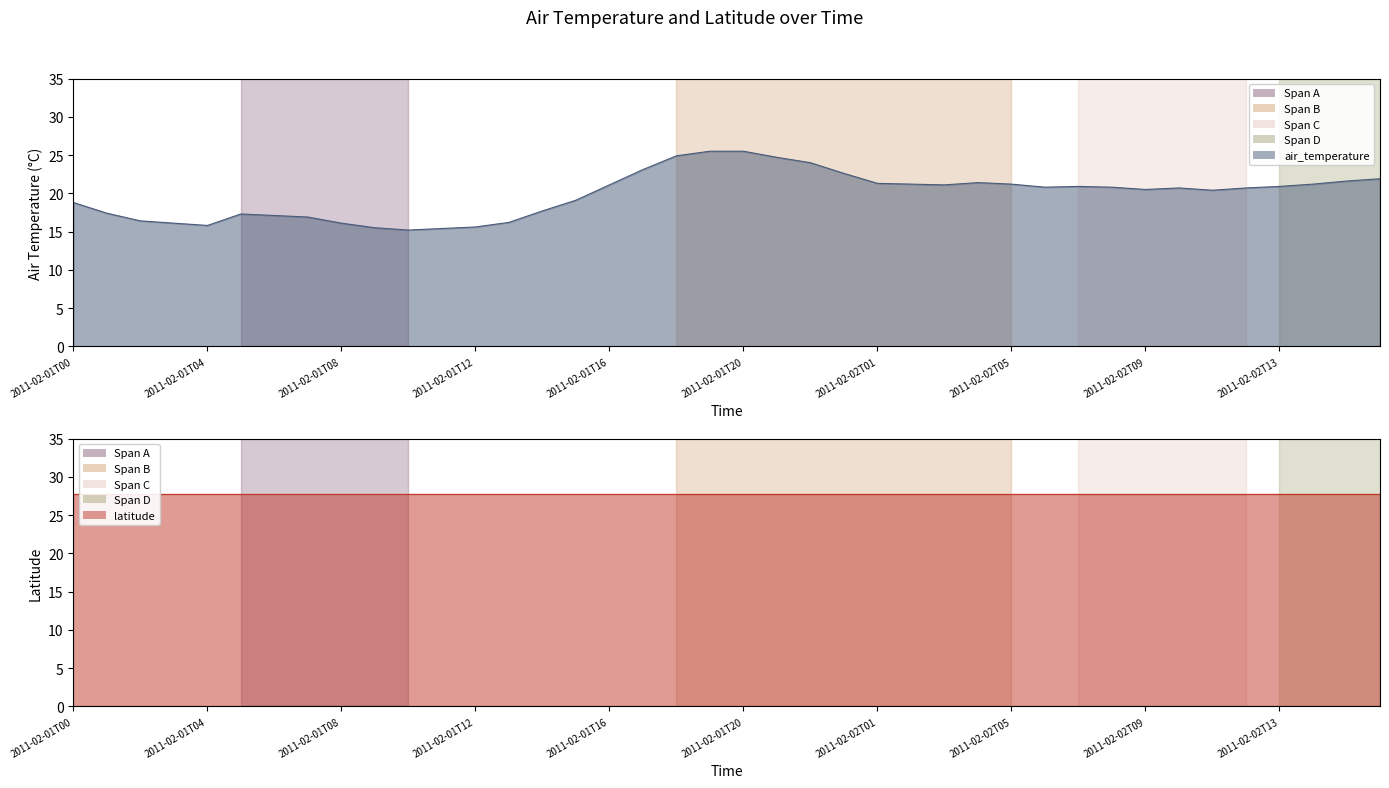

Which has a higher value, 2011-02-01T23 or 2011-02-02T07?

2011-02-01T23